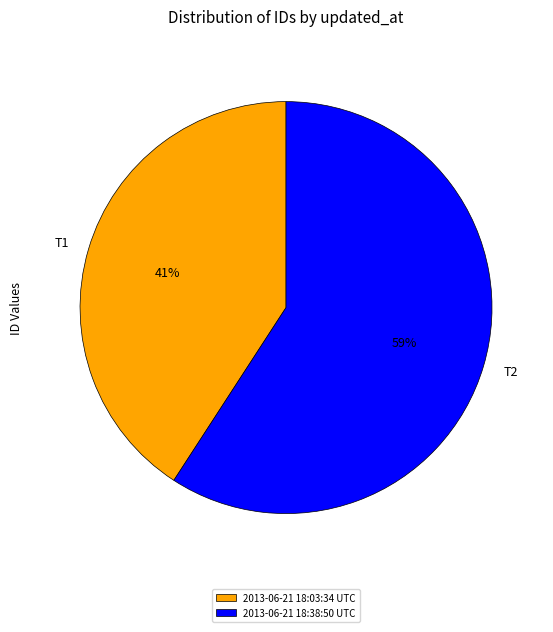

Does 2013-06-21 18:38:50 UTC represent more than half of the total?

Yes